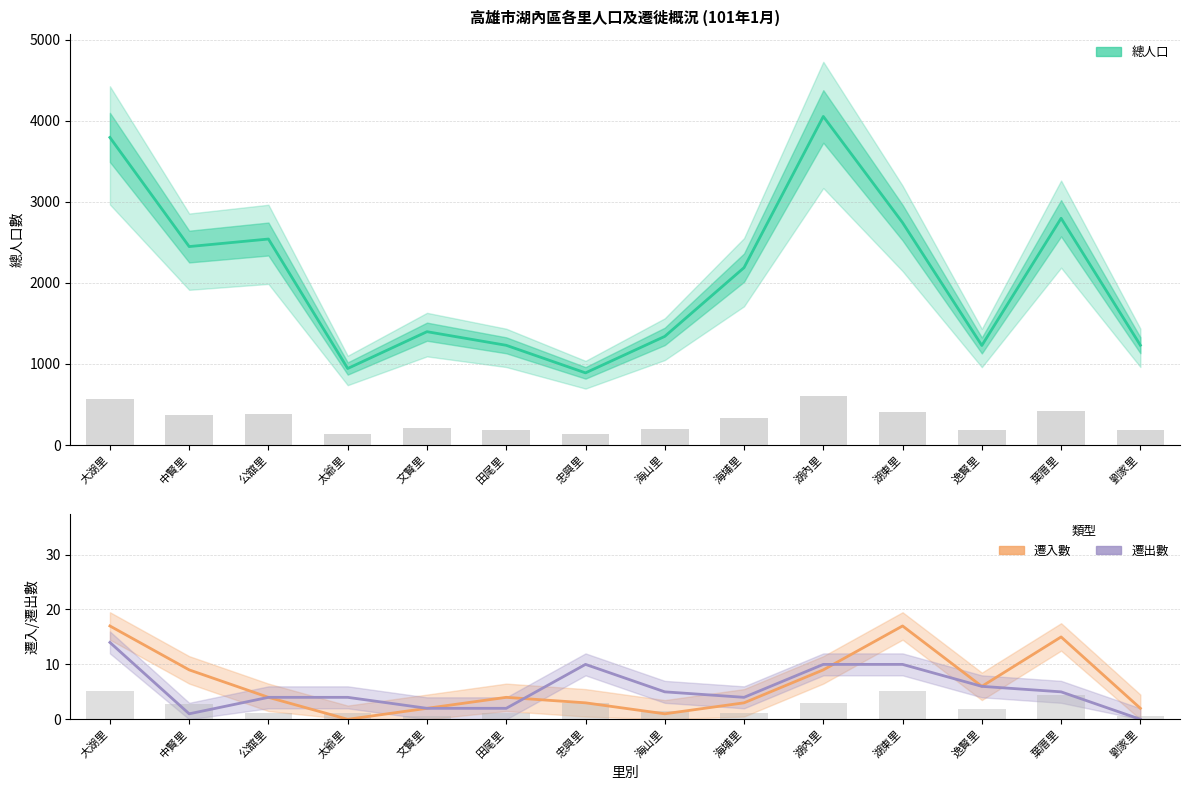

What is the sum of all 遷出數 values?

77